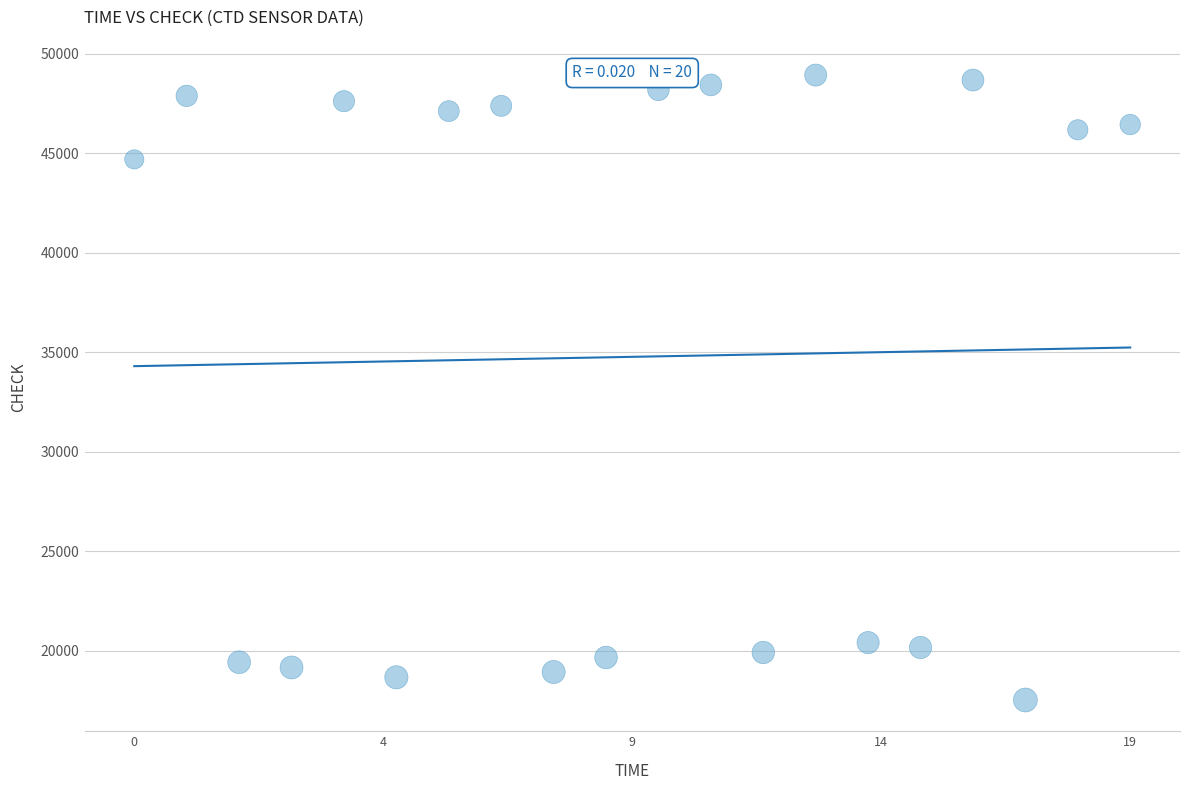

What is the range of Y values (max minus min)?

31395